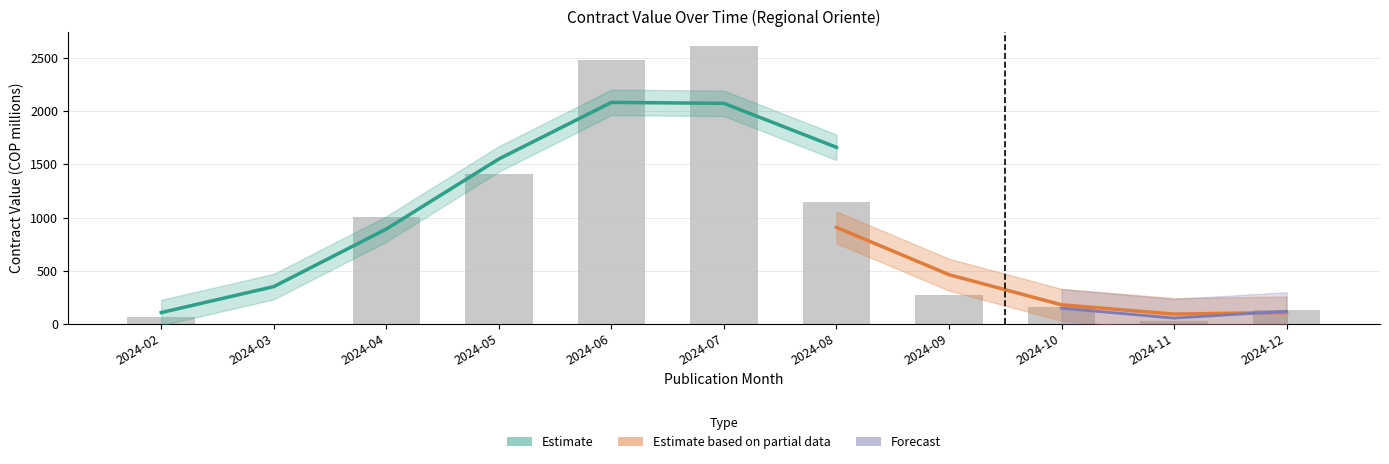

Is it true that the value at 2024-09 is 172.9?

False